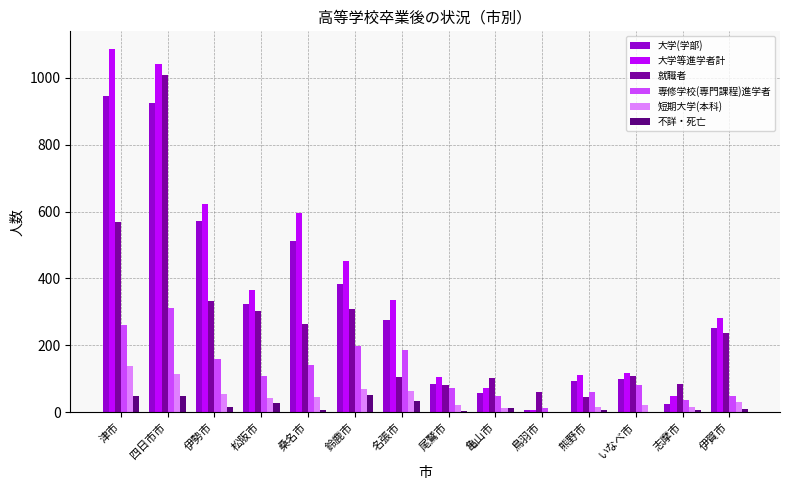

Are the bars horizontal?

No